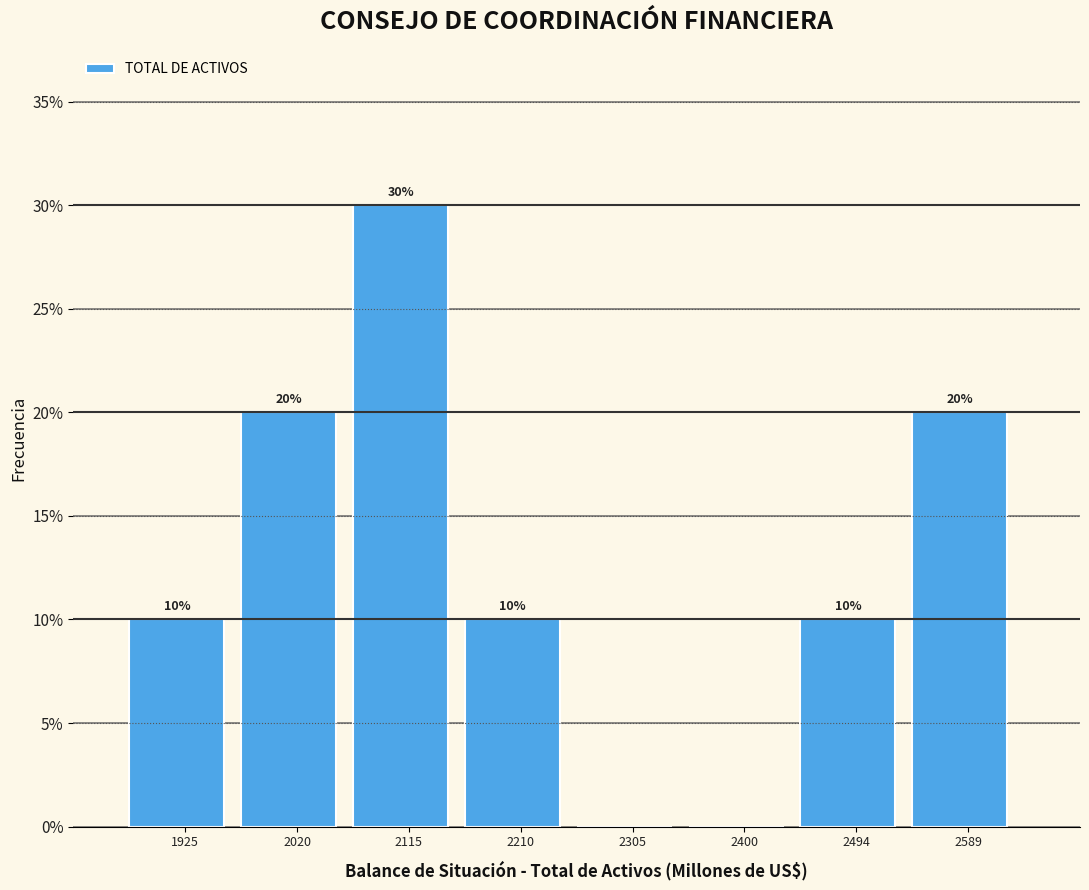

Over which range of the x-axis is the bar tallest?

2070 to 2160